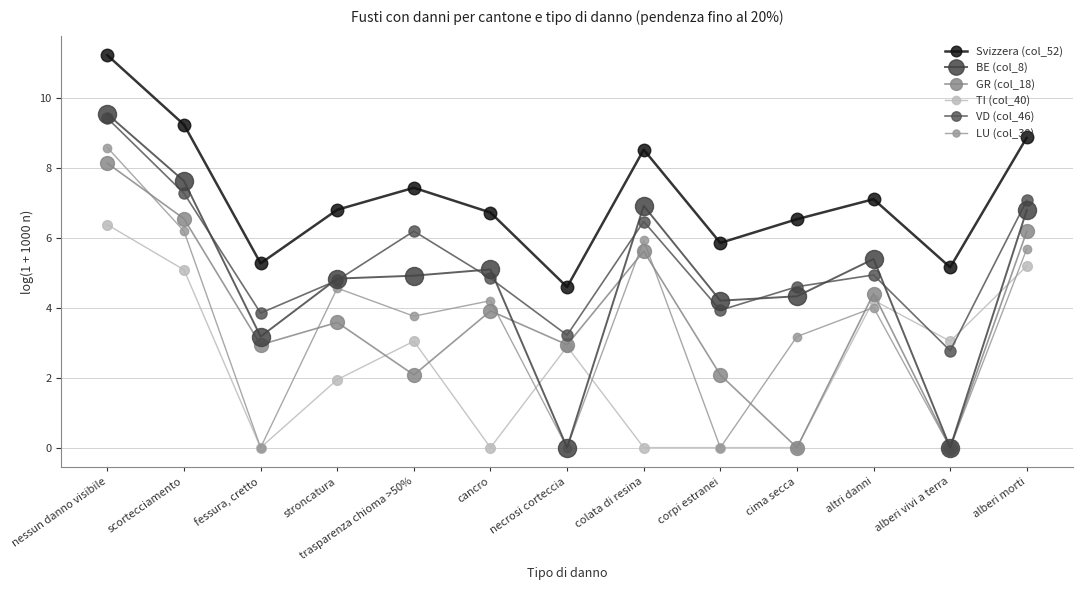

Where is LU (col_30) nearest to the value 4?

altri danni